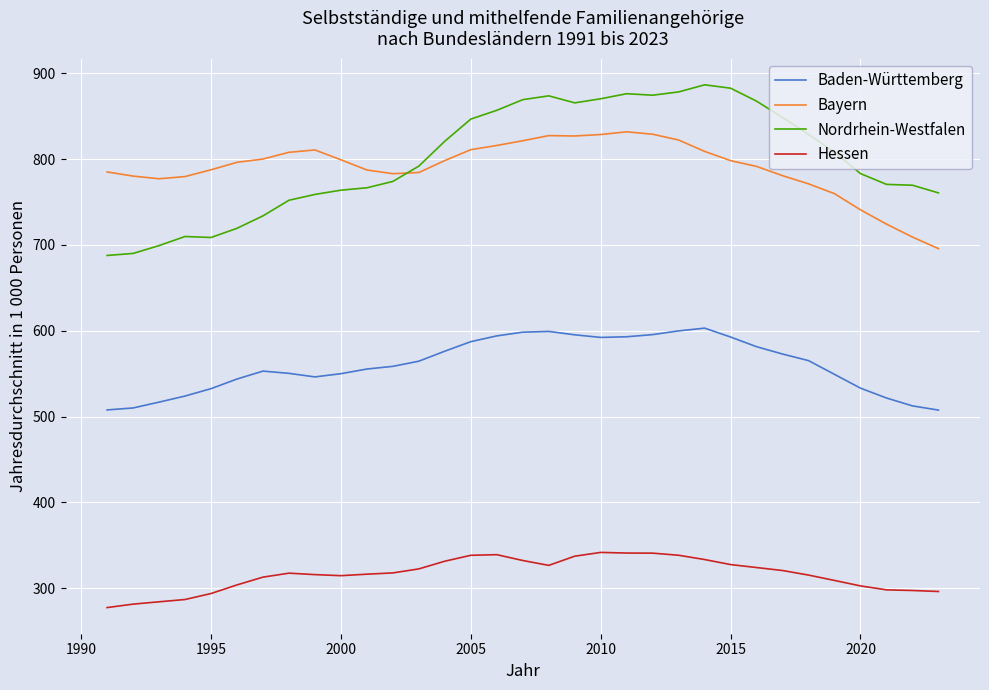

True or false: Hessen has more than 0 points higher than both neighbors.

True